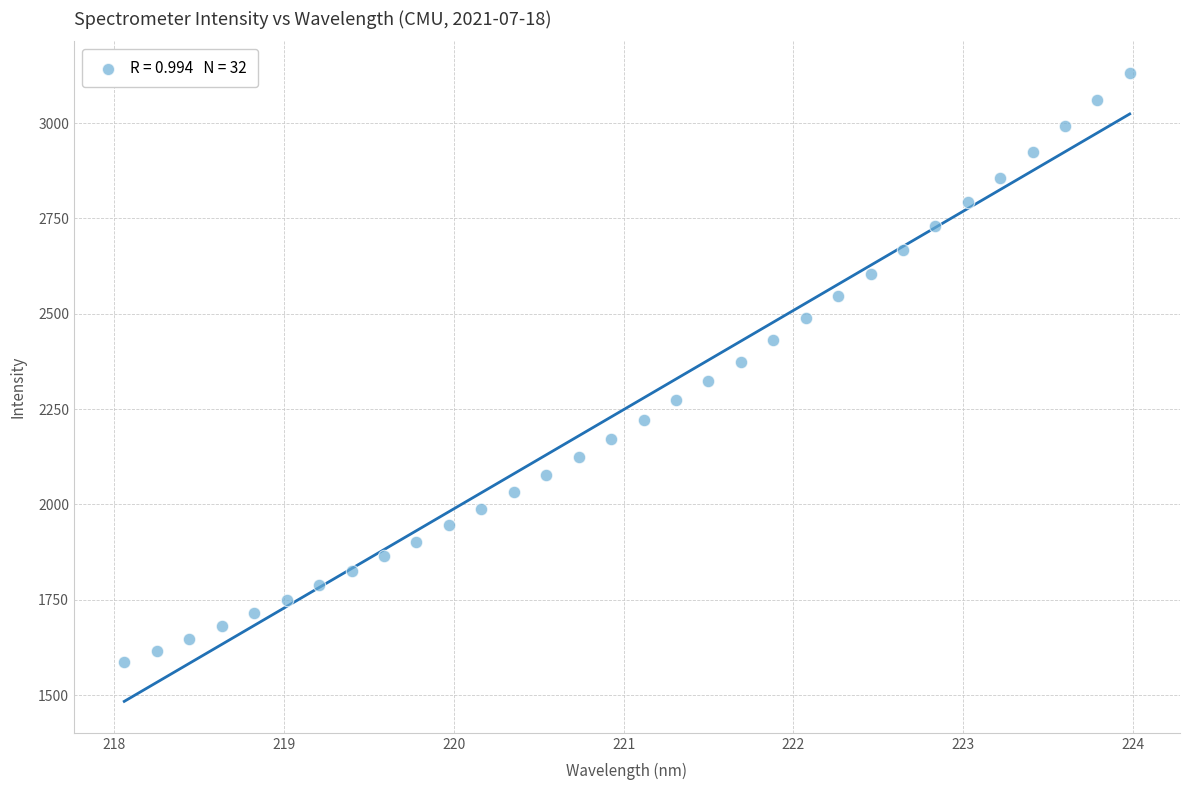

What is the range of Y values (max minus min)?

1546.3